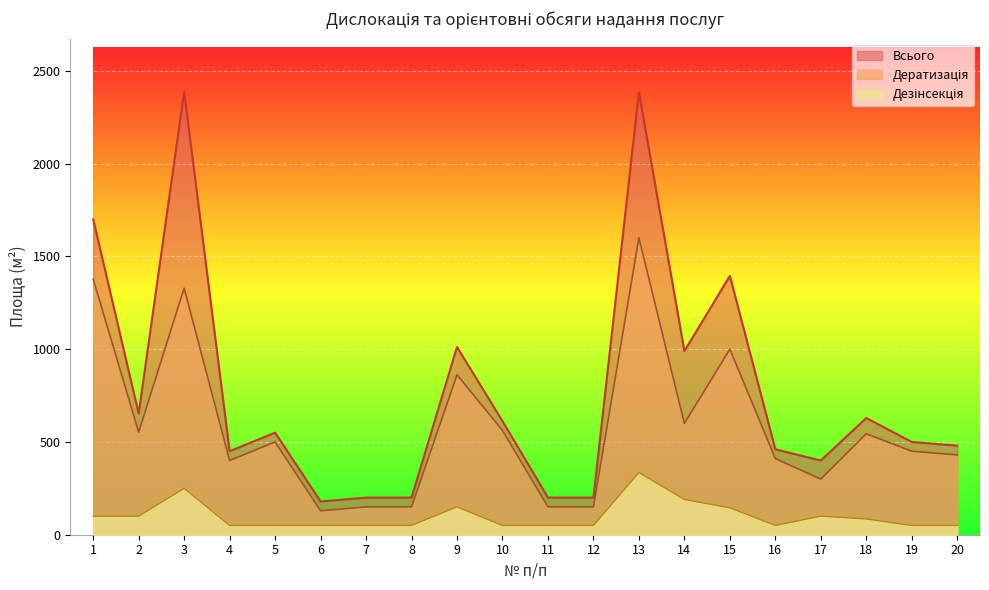

How many interior local valleys does the Дератизація series have?

5